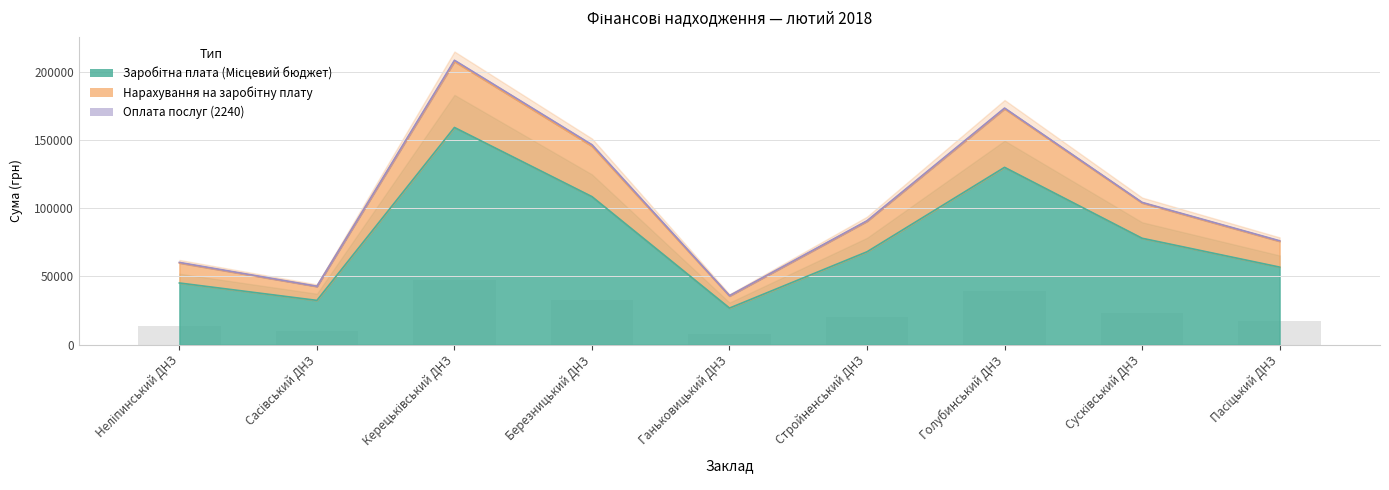

The value of Заробітна плата (Місцевий бюджет) at Керецьківський ДНЗ is 82872.8. True or false?

False